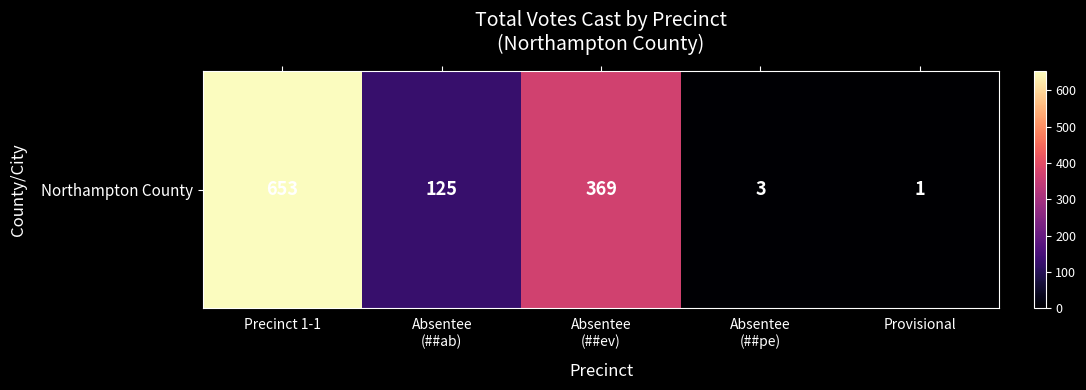

Reading right to left, extract all data points from this chart.

Provisional=1	Absentee
(##pe)=3	Absentee
(##ev)=369	Absentee
(##ab)=125	Precinct 1-1=653